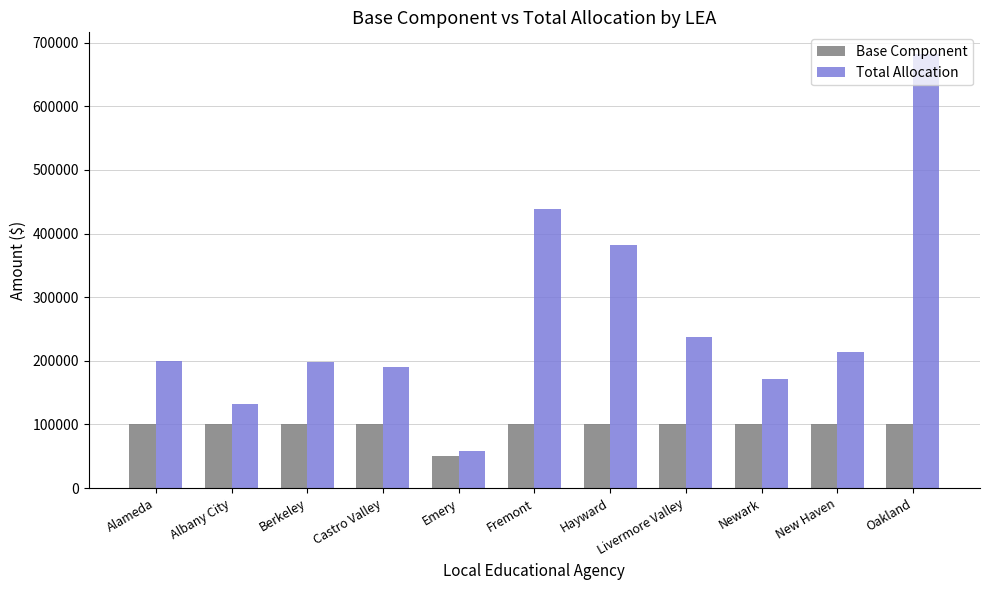

How many groups of bars are there?

11